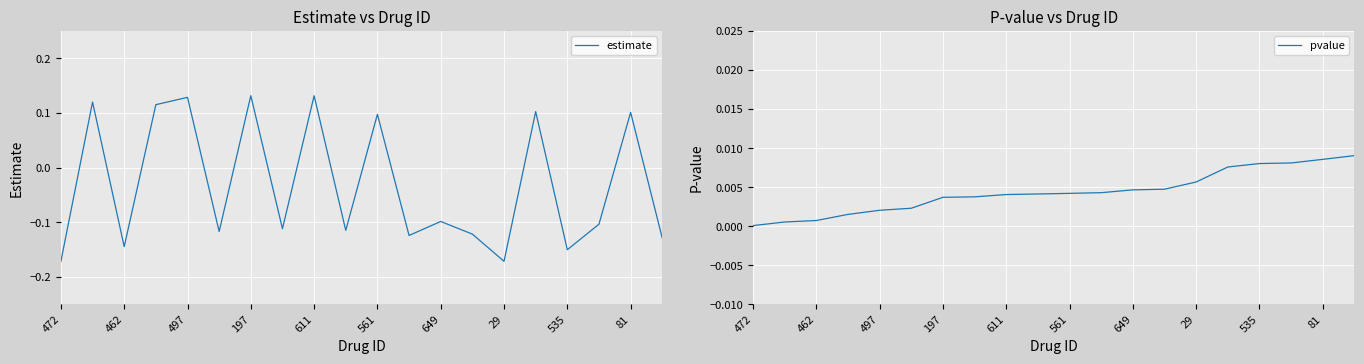

Which series has the largest range (max minus min)?

estimate